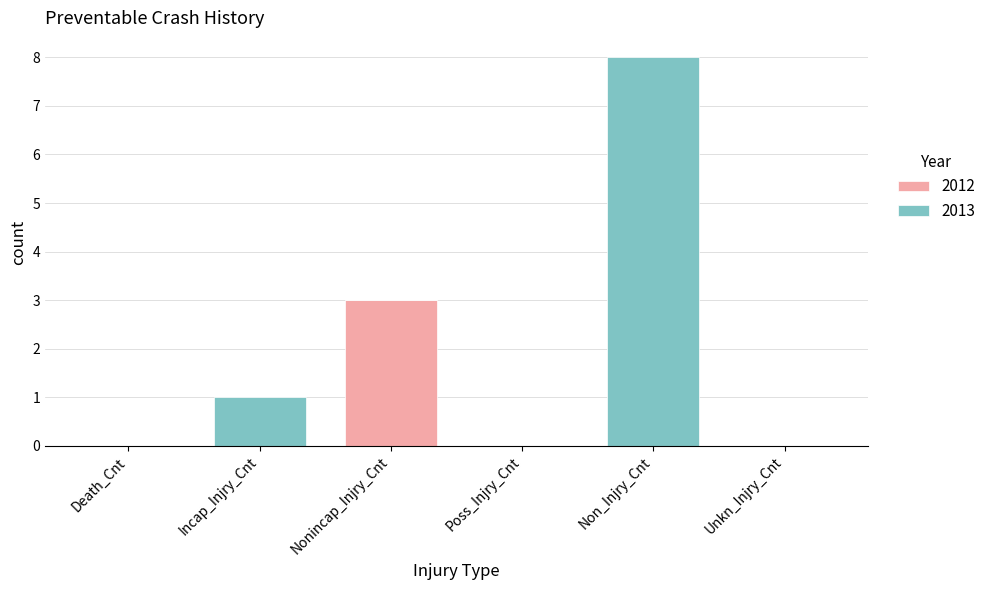

What is the sum of the 2012 values at Nonincap_Injry_Cnt and Unkn_Injry_Cnt?

3